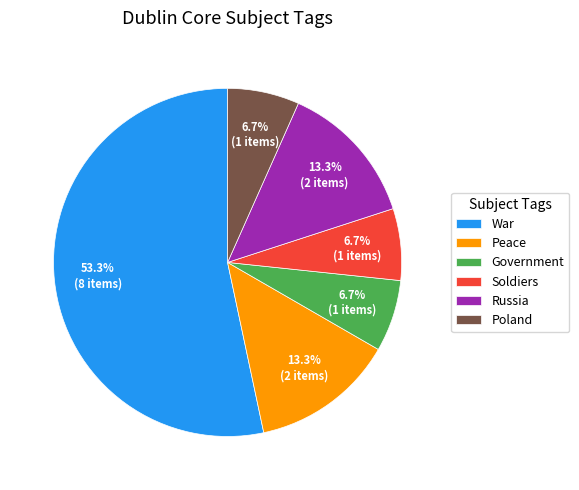

To the nearest percent, what is the difference between the largest and smallest slice percentages?

47%